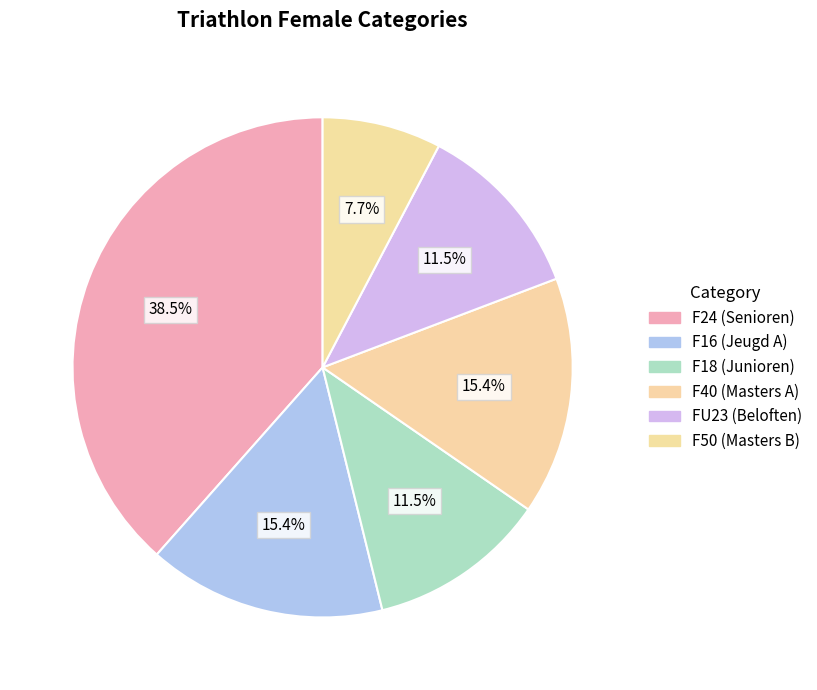

What percentage is NOT represented by F16 (Jeugd A)?

84.6%